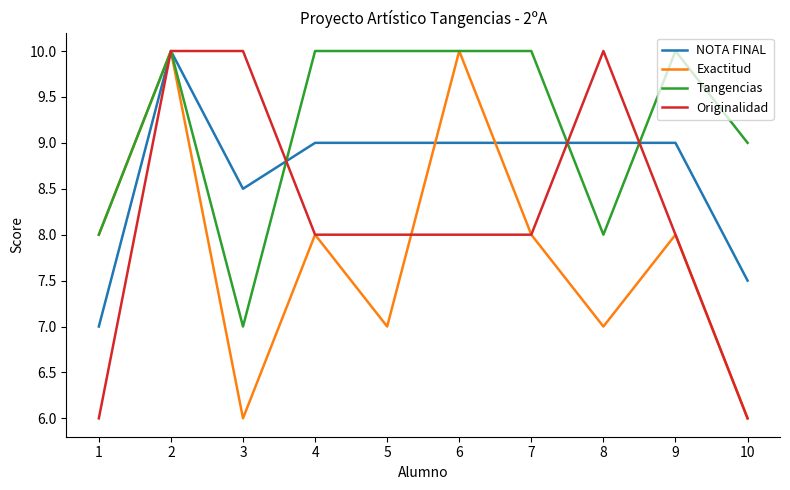

Between 5 and 6, which series saw the biggest shift?

Exactitud